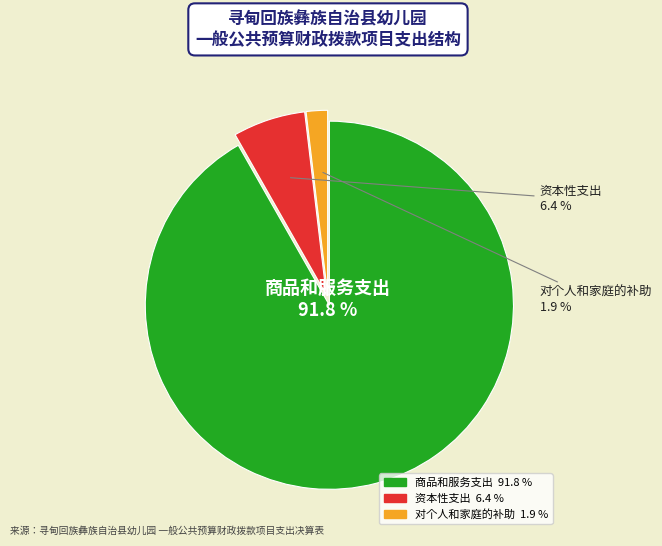

Rank the categories by value from lowest to highest.

对个人和家庭的补助, 资本性支出, 商品和服务支出